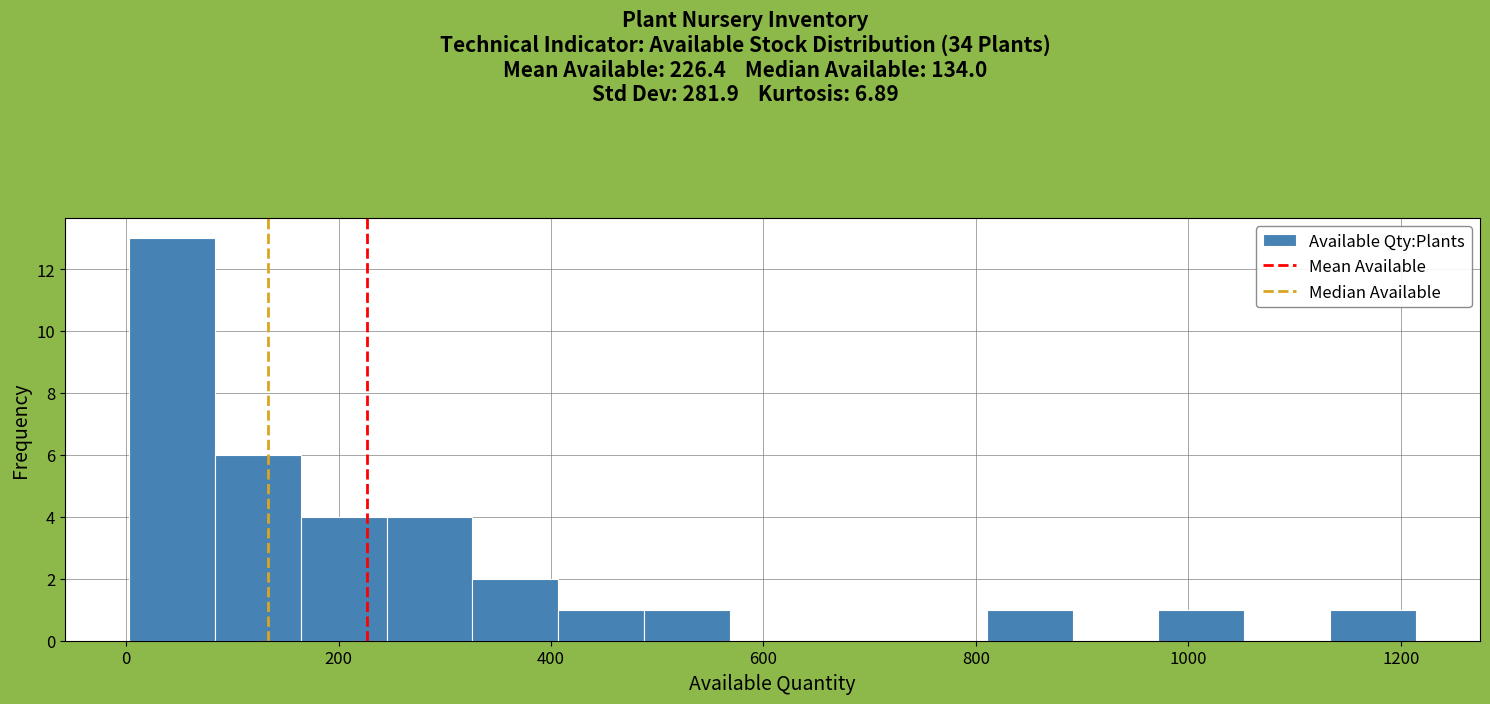

Reading left to right, transcribe this chart: for each bar, give the range it covers on the x-axis and its height. Neither the bar edges nor the heights are printed on the chart, so give them approximately, as read against the axes.

0 to 80: 13
80 to 160: 6
160 to 240: 4
240 to 320: 4
320 to 400: 2
400 to 480: 1
480 to 560: 1
560 to 640: 0
640 to 720: 0
720 to 820: 0
820 to 900: 1
900 to 980: 0
980 to 1060: 1
1060 to 1140: 0
1140 to 1220: 1